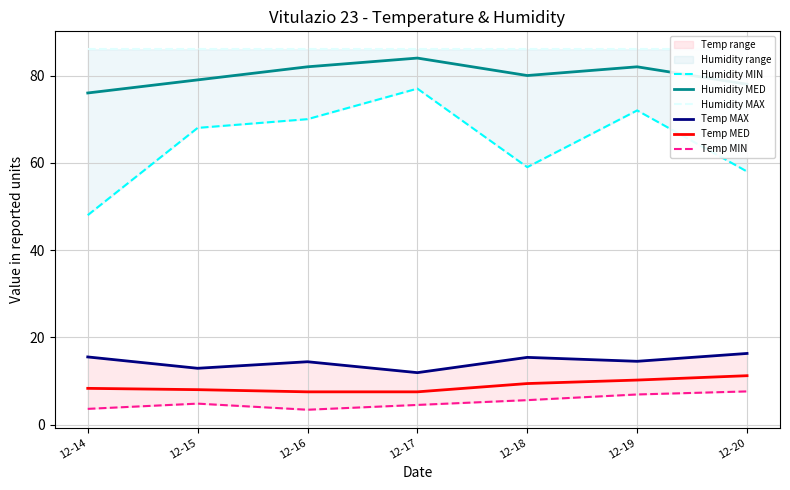

What is the difference between the Temp MED values at 12-18 and 12-16?

1.9